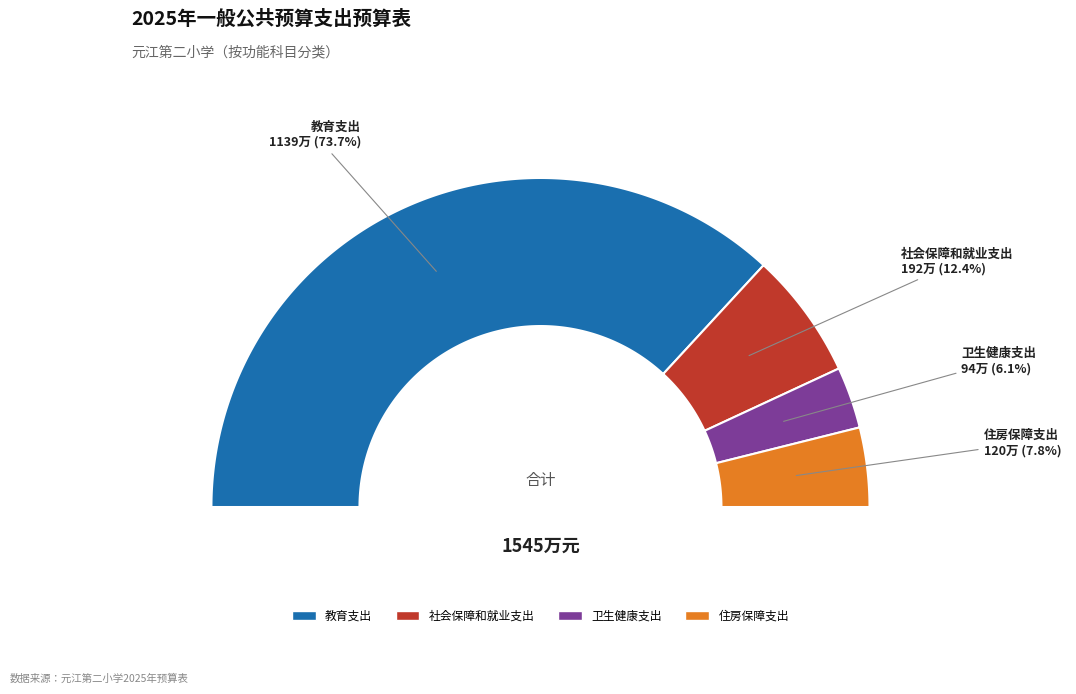

To the nearest percent, what is the average slice percentage?

25%